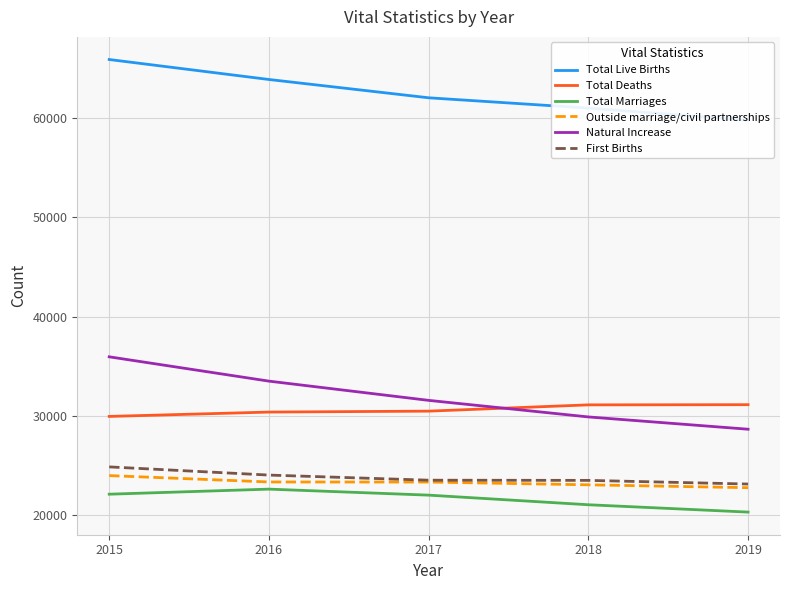

Is it true that Outside marriage/civil partnerships equals 32513 at 2018?

False